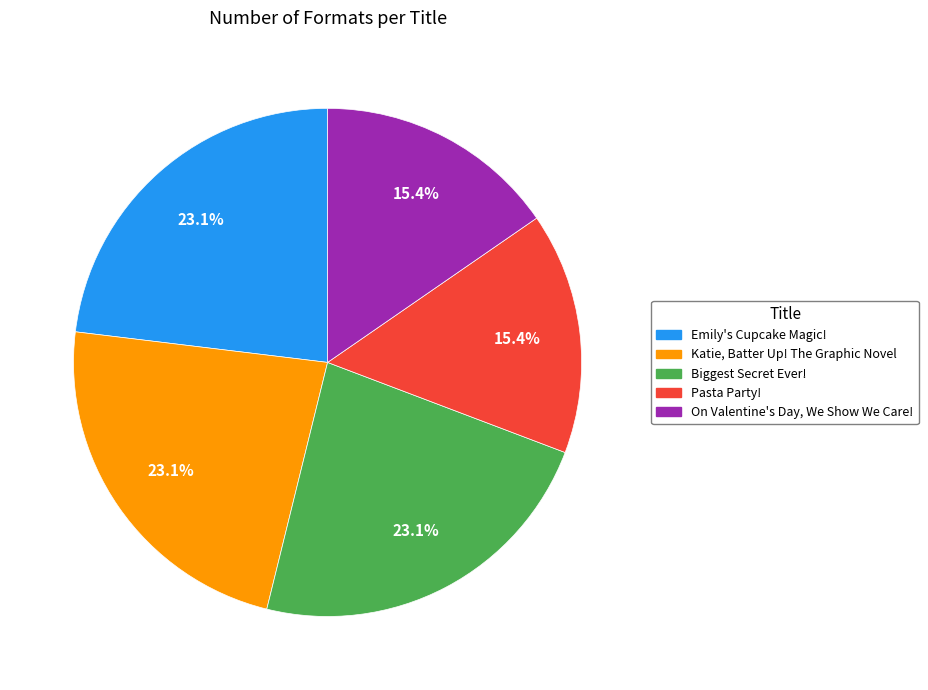

What is the ratio of the value at Katie, Batter Up! The Graphic Novel to the value at Emily's Cupcake Magic!?

1.0